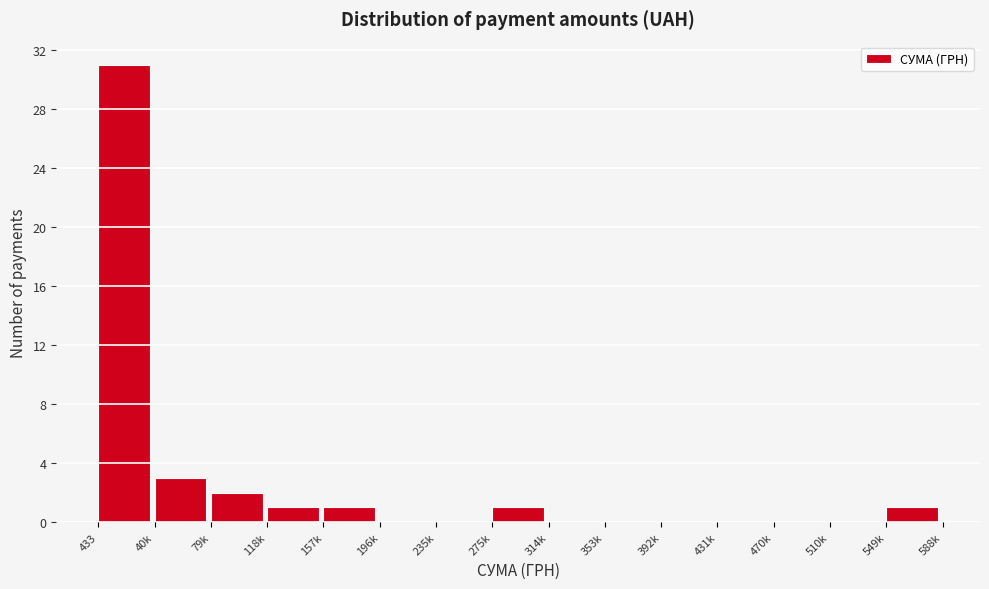

Reading left to right, transcribe all the data shown in this chart.

433=31	40k=3	79k=2	118k=1	157k=1	196k=0	235k=0	275k=1	314k=0	353k=0	392k=0	431k=0	470k=0	510k=0	549k=1